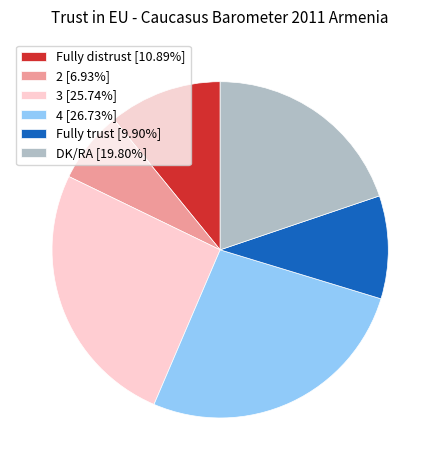

Rank the categories by value from lowest to highest.

2, Fully trust, Fully distrust, DK/RA, 3, 4